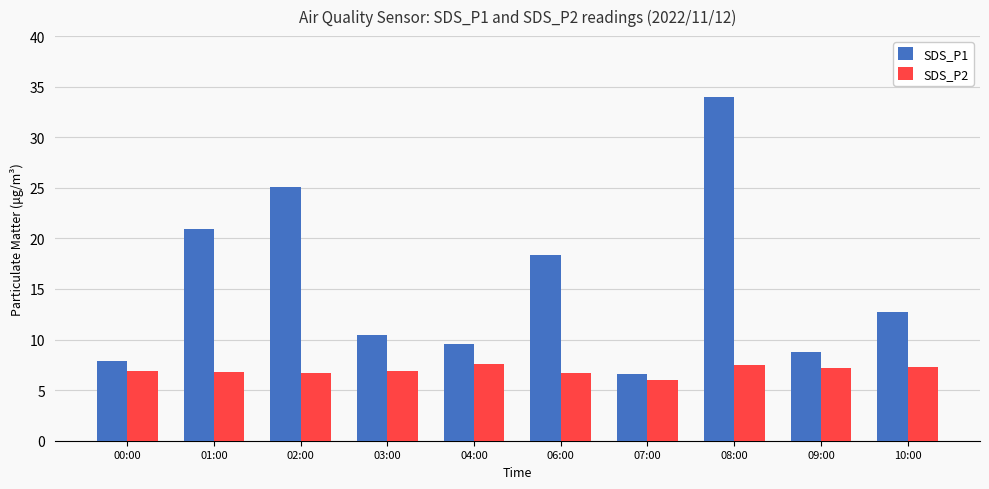

What is the label of the 6th bar from the right?

04:00